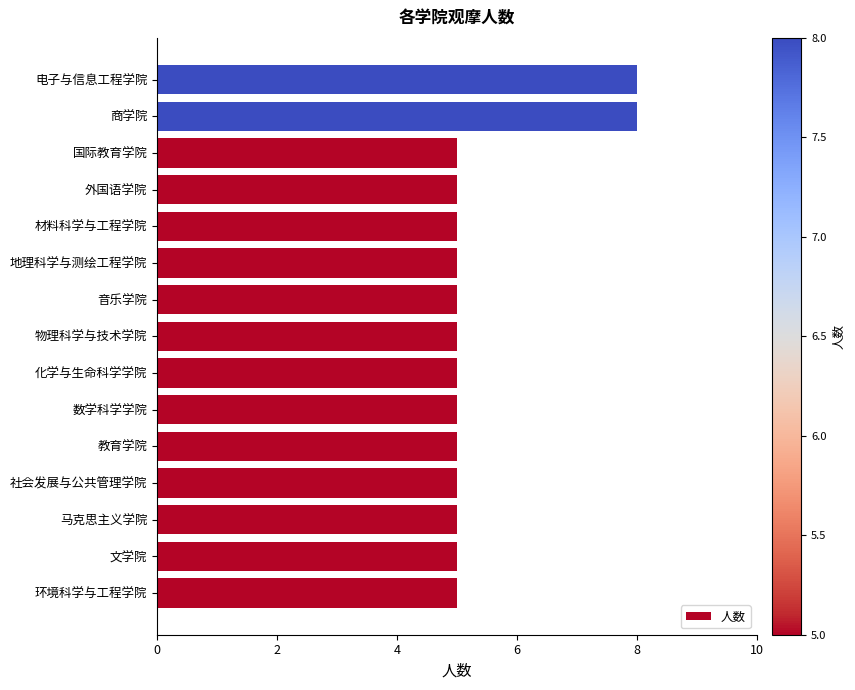

Reading bottom to top, transcribe all the data shown in this chart.

环境科学与工程学院=5	文学院=5	马克思主义学院=5	社会发展与公共管理学院=5	教育学院=5	数学科学学院=5	化学与生命科学学院=5	物理科学与技术学院=5	音乐学院=5	地理科学与测绘工程学院=5	材料科学与工程学院=5	外国语学院=5	国际教育学院=5	商学院=8	电子与信息工程学院=8